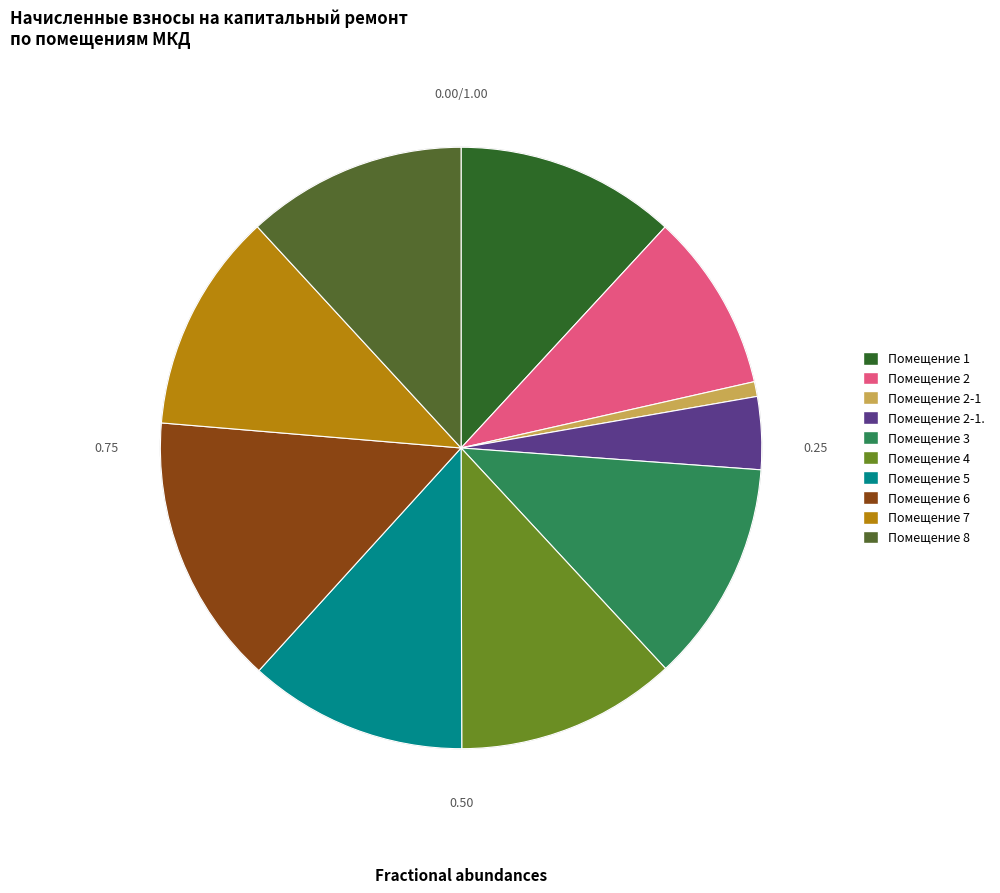

Is there a majority slice in this chart?

No